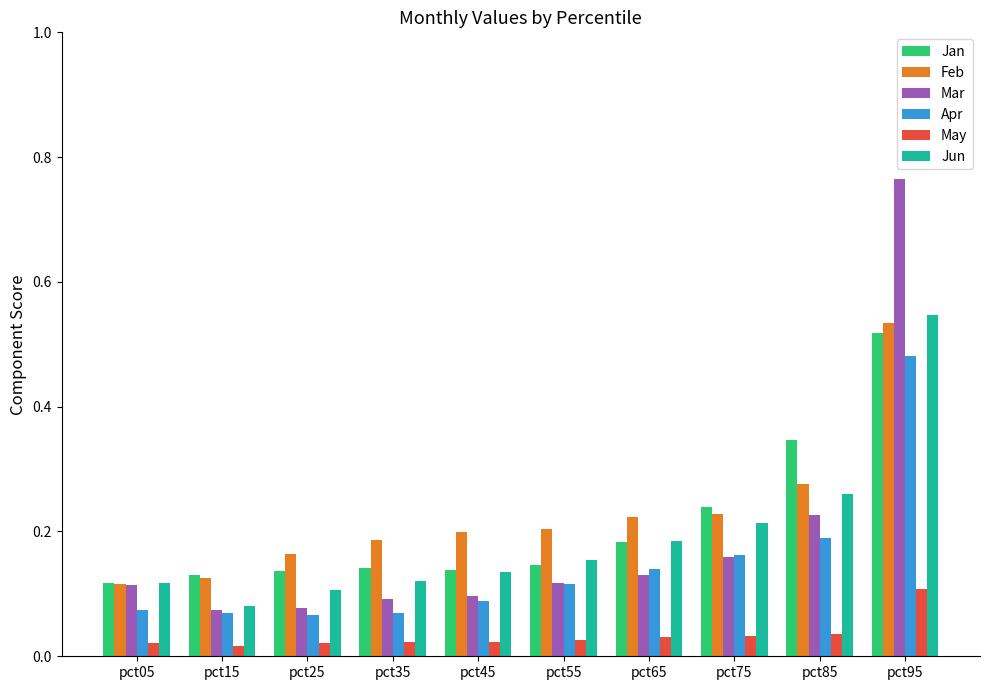

List the series in order of their peak value, lowest first.

May, Apr, Jan, Feb, Jun, Mar